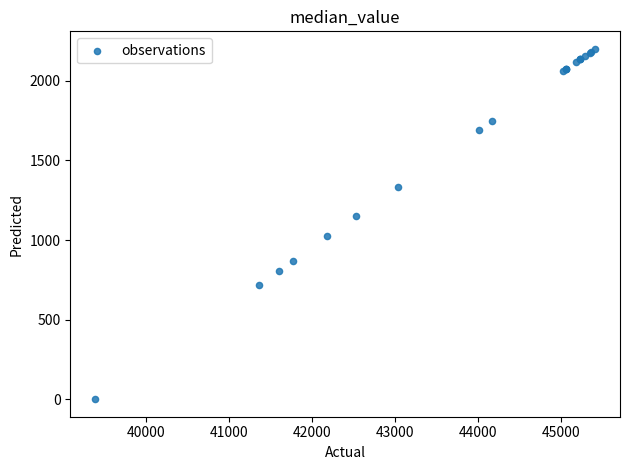

What Y value in the scatter plot is closest to 1100?

1149.5